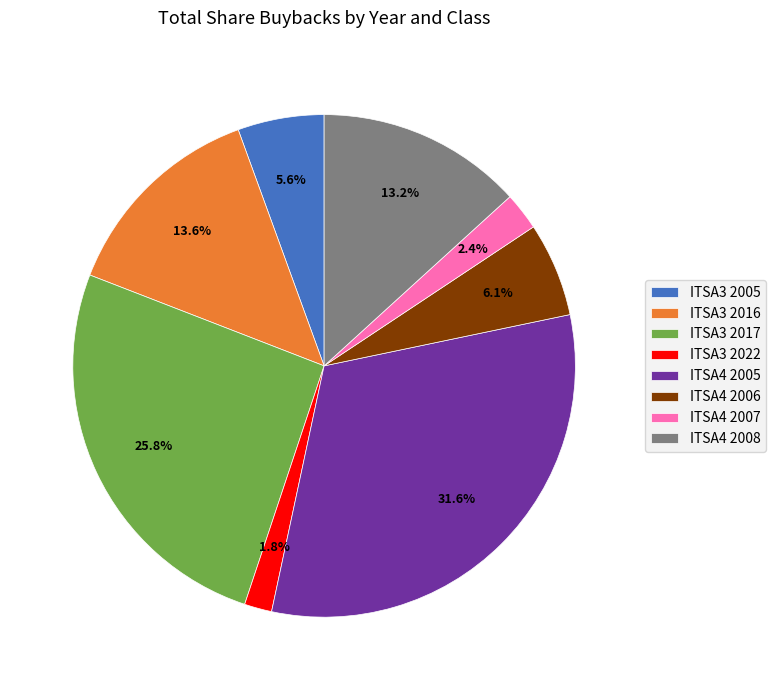

To the nearest percent, what is the difference between the largest and smallest slice percentages?

30%